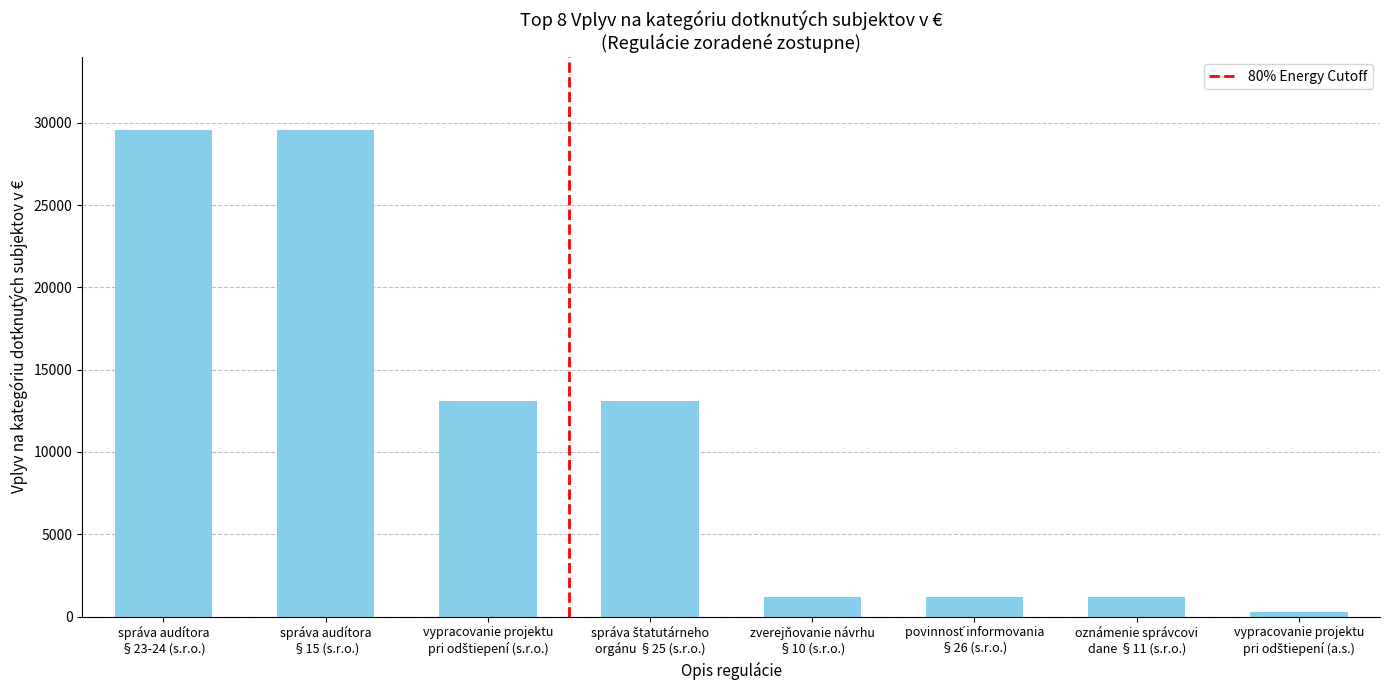

What is the greatest value displayed?

29562.5